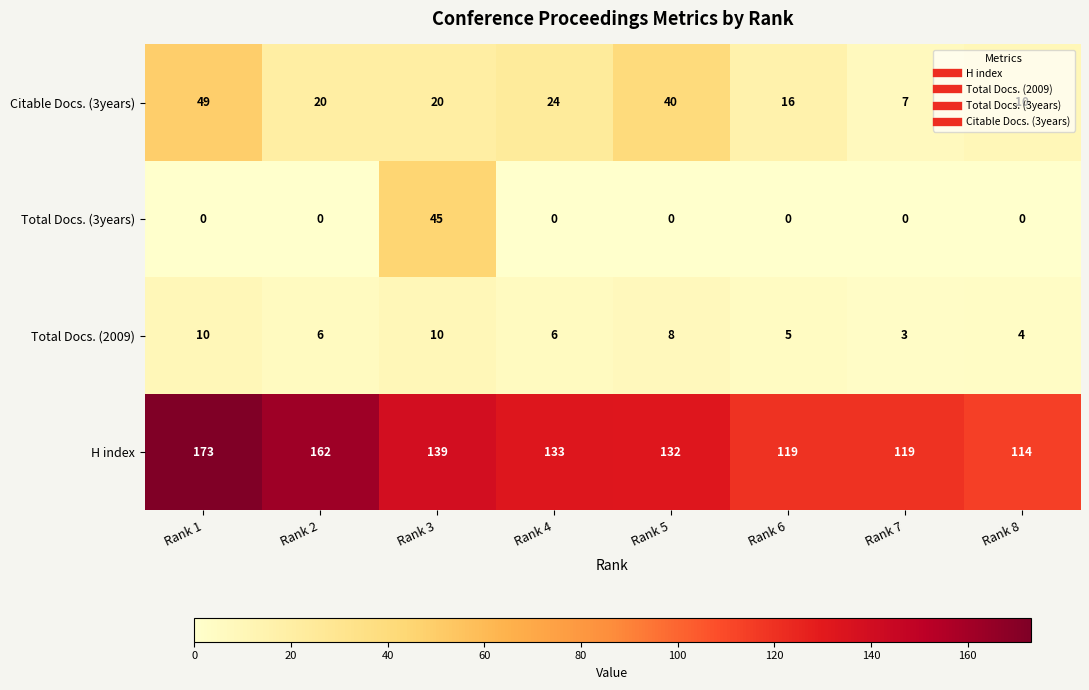

Which category has the highest value across all series?

Rank 1